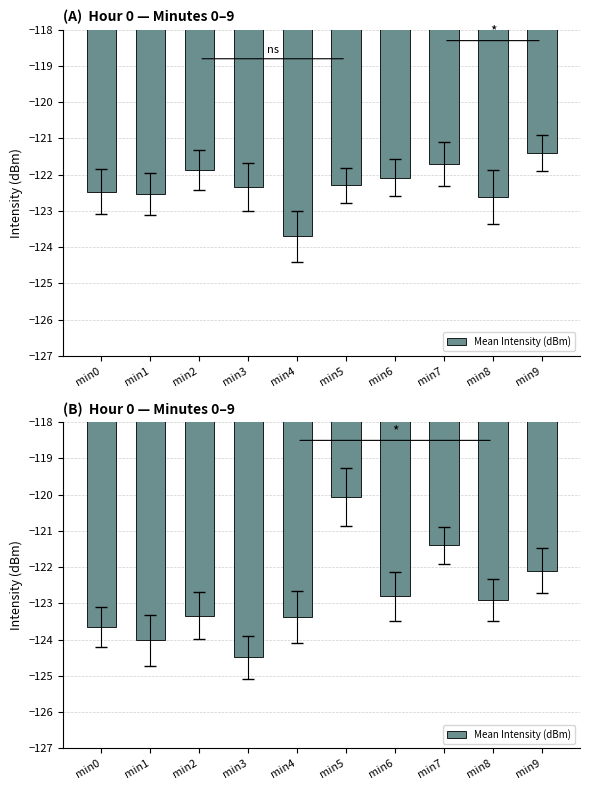

True or false: the data shows -174.2 at min7.

False